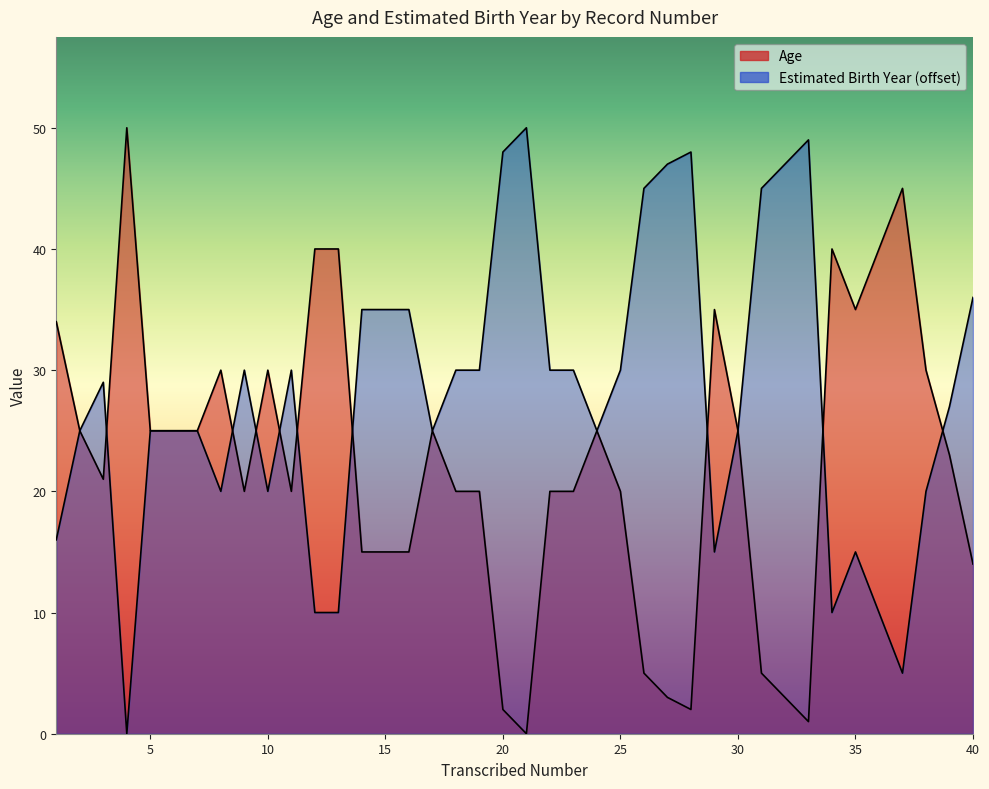

At how many categories does at least one series exceed 4?

40